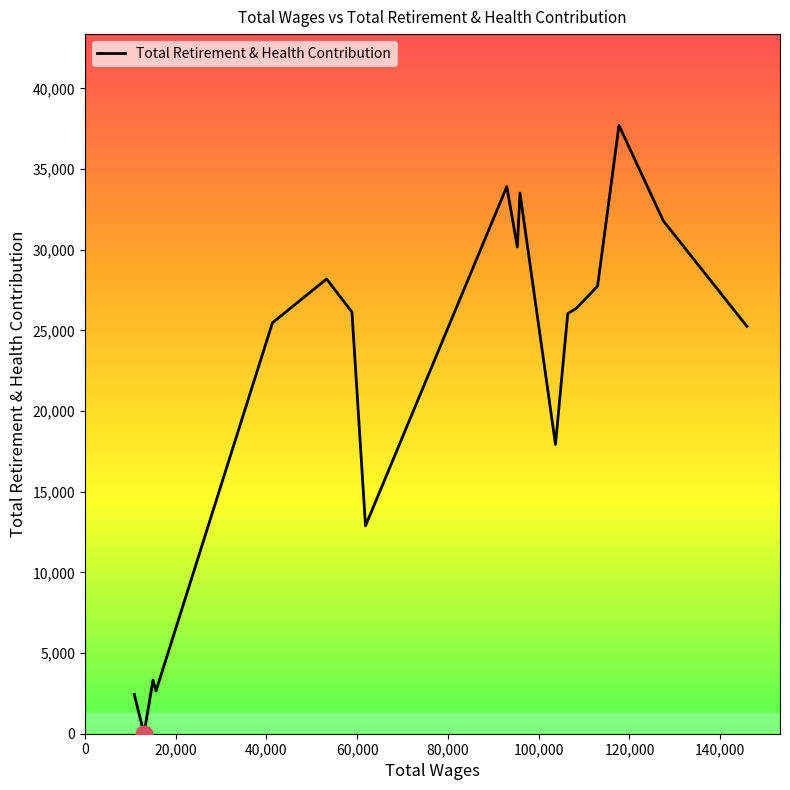

What is the difference between the maximum and minimum values?

37707